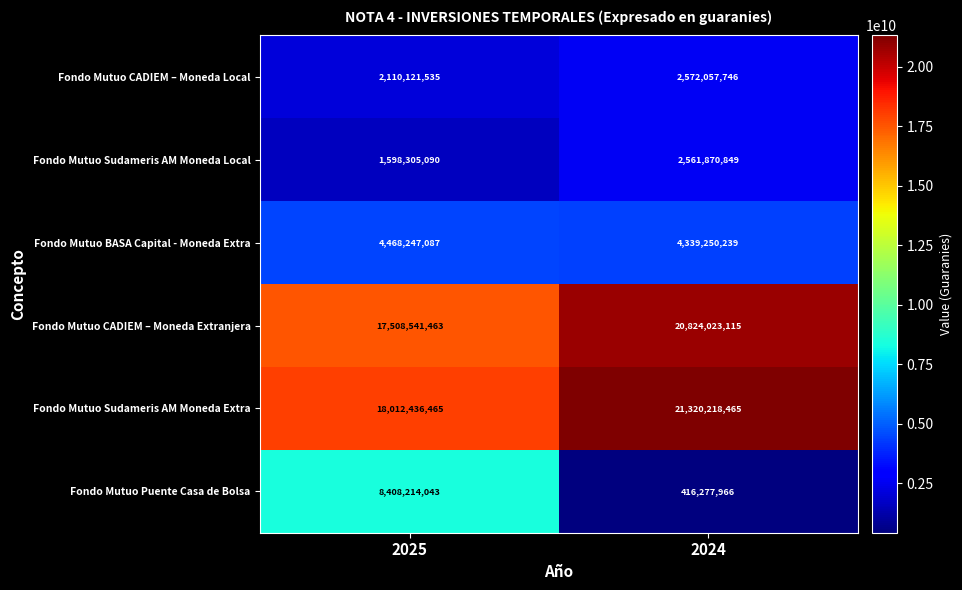

Which category has the highest value across all series?

2024